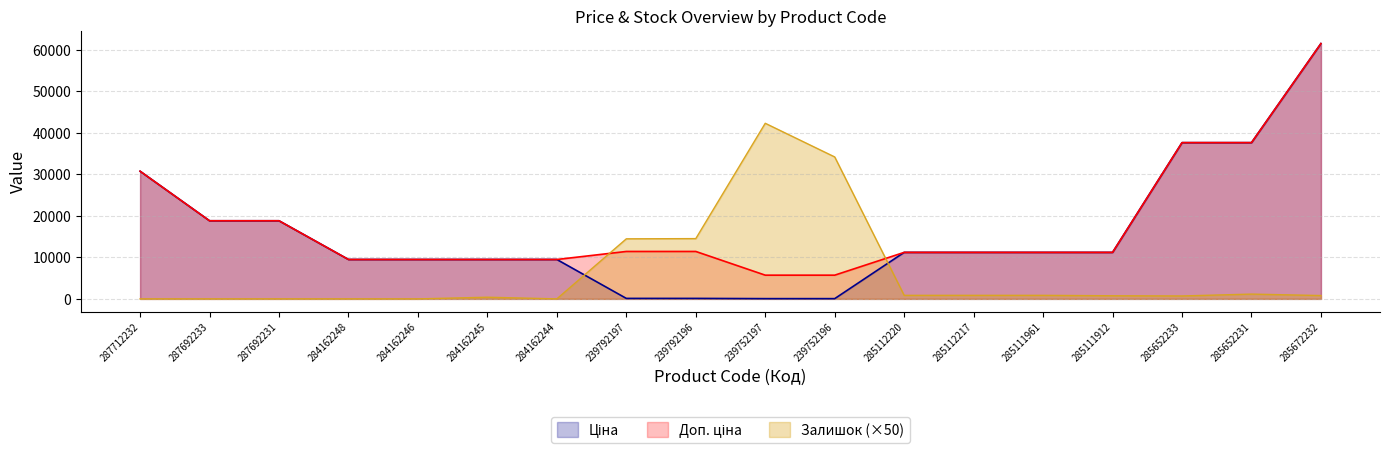

What is the maximum value for Залишок?

42250.0